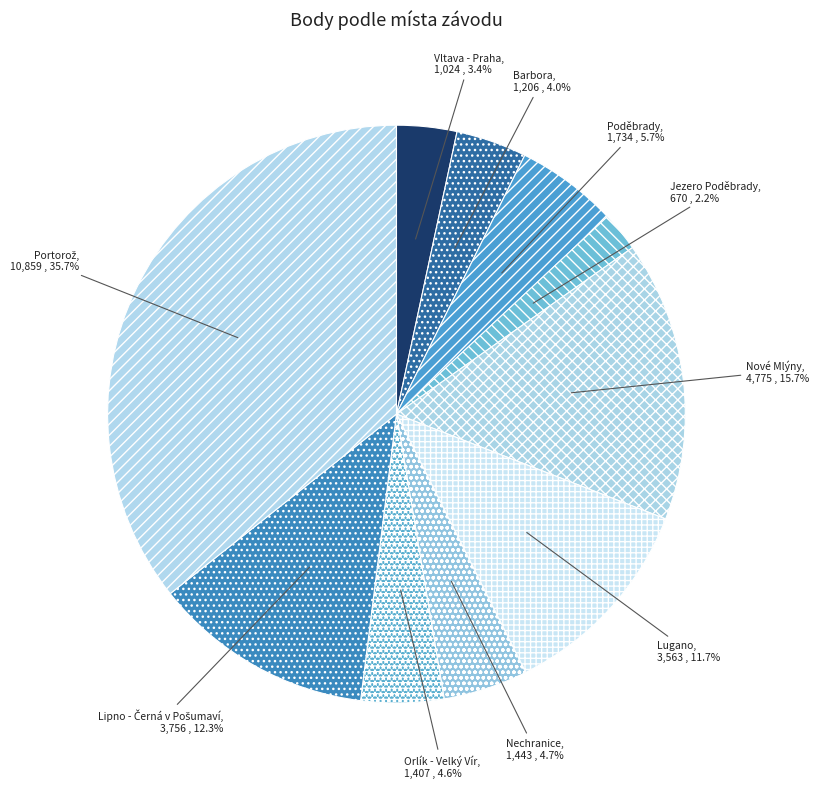

Which category has the smallest portion of the pie?

Jezero Poděbrady